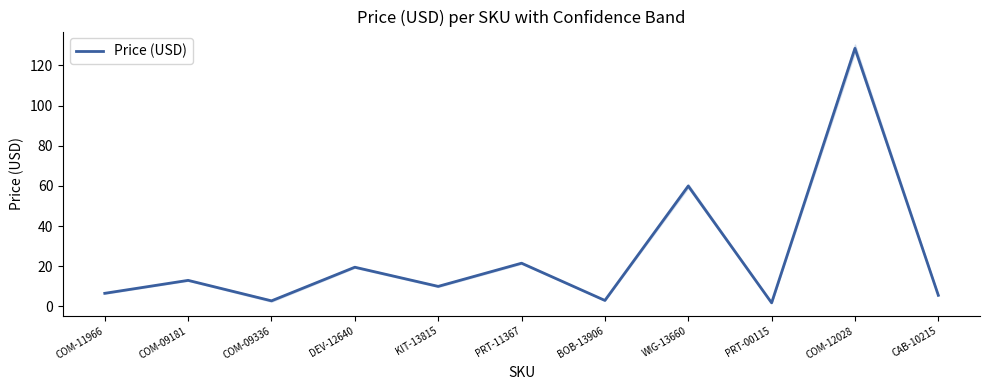

How many data points are above 9?

6